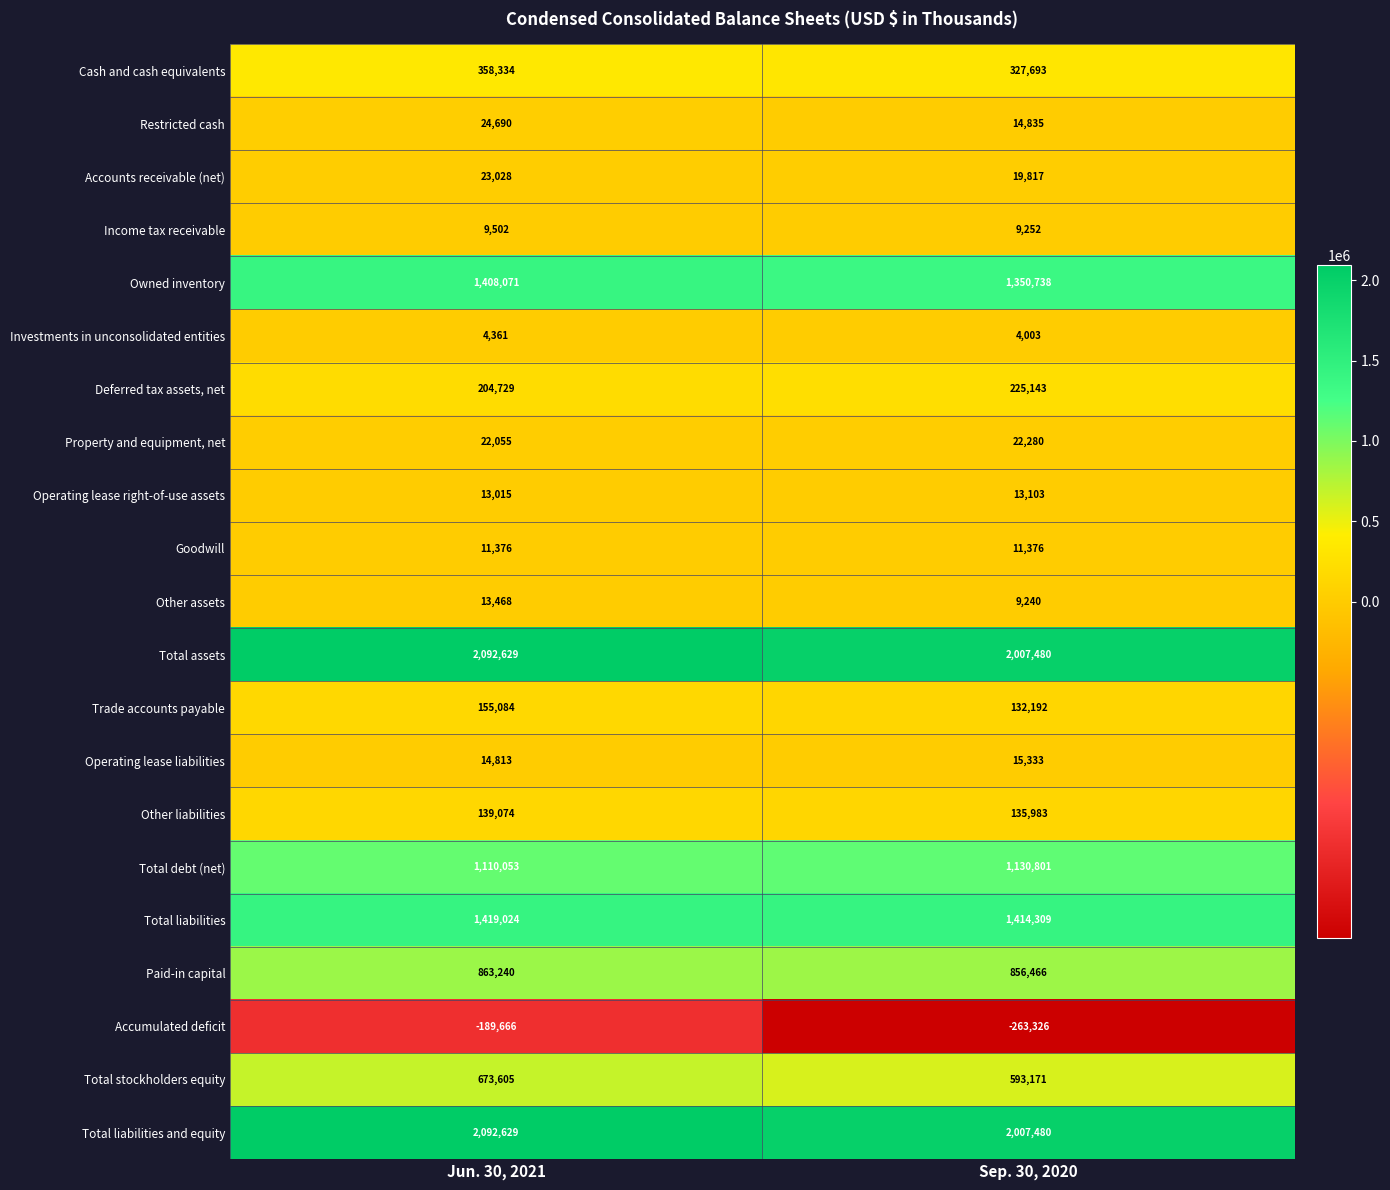

What is the difference between the highest and lowest values at Sep. 30, 2020?

2270806